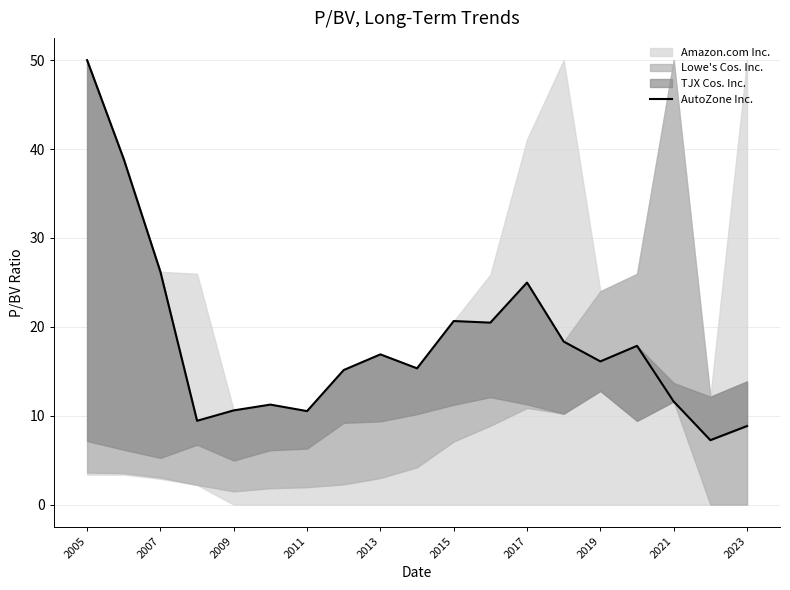

How many points are higher than both their immediate neighbors (excluding endpoints)?

5